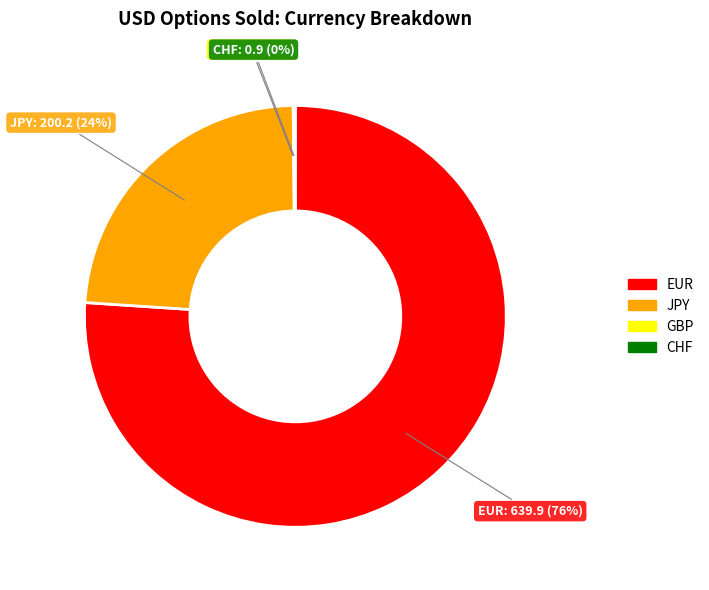

True or false: JPY accounts for 24% of the total.

True